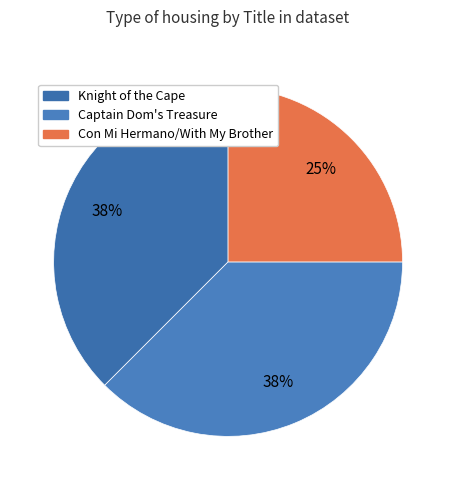

The Knight of the Cape slice represents 38% of the pie. True or false?

True